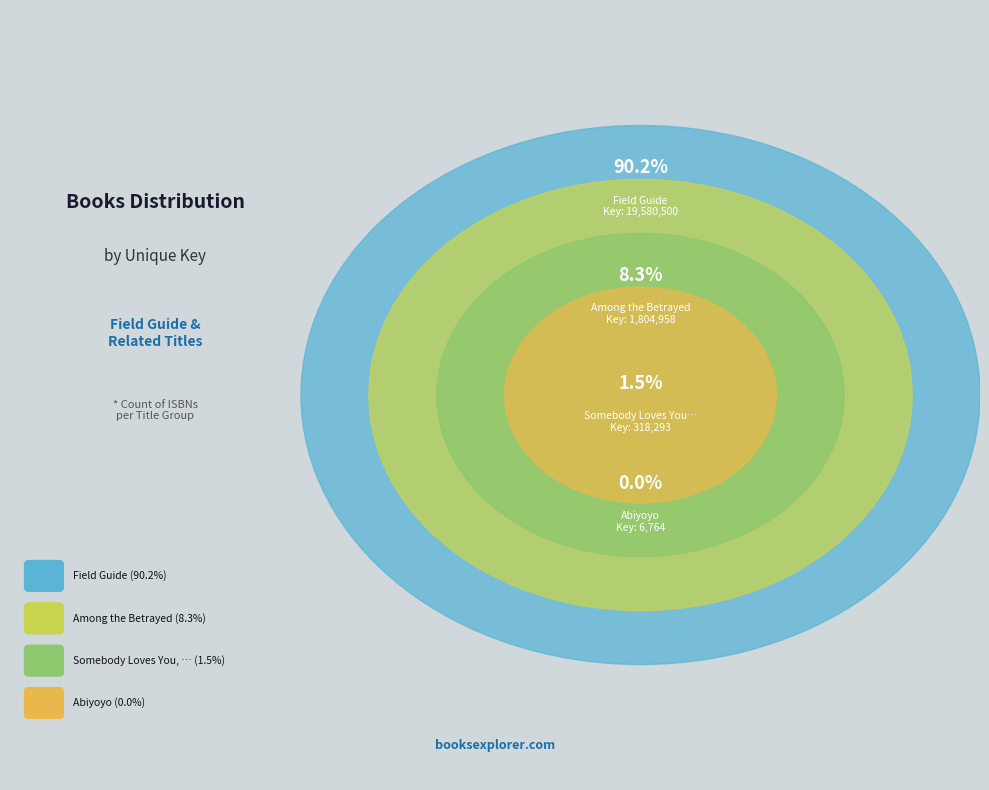

True or false: Somebody Loves You, Mr. Hatch accounts for 10% of the total.

False